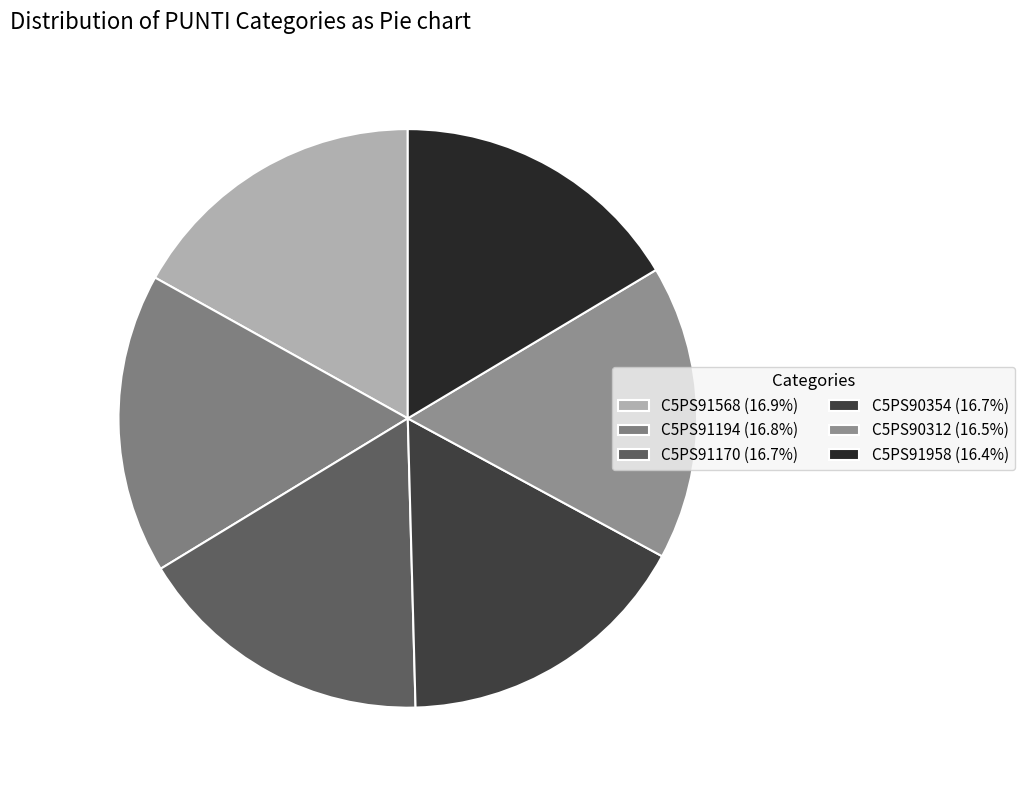

Which slice is the smallest?

C5PS91958